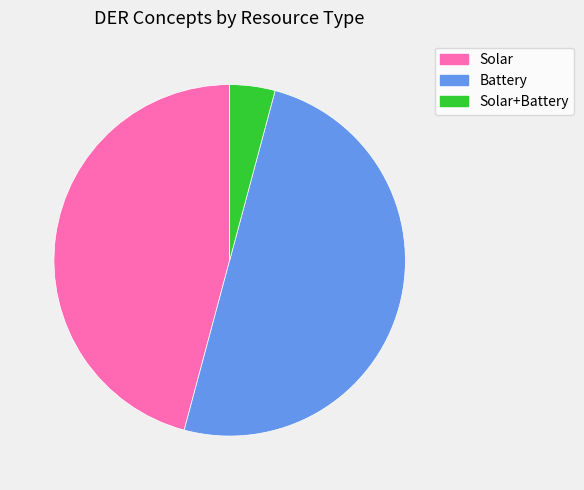

What percentage is the Solar+Battery slice, to the nearest percent?

4%